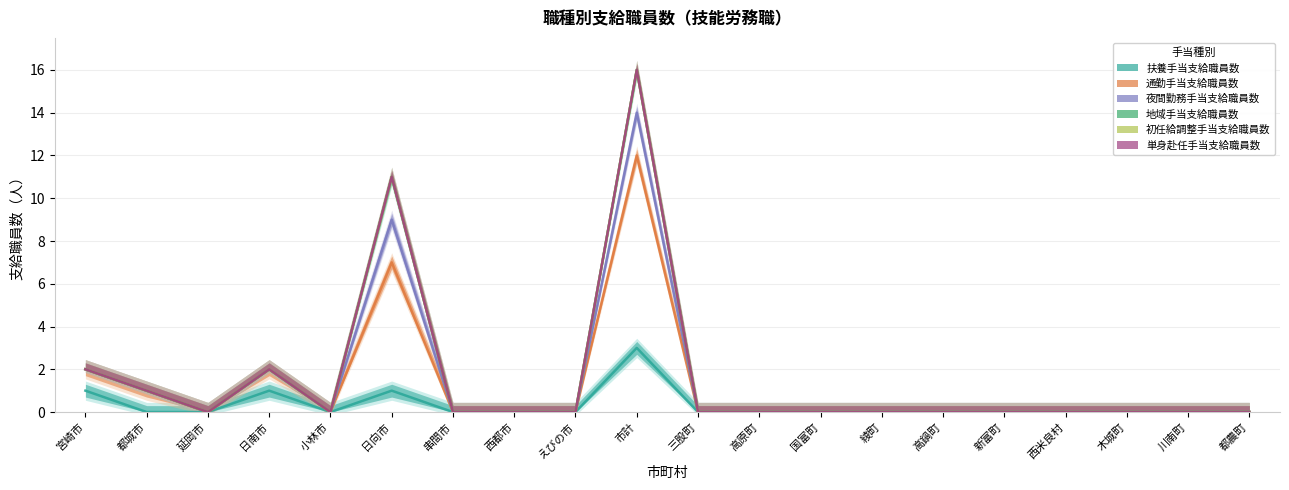

True or false: 地域手当支給職員数 has a value of -1 at 西都市.

False